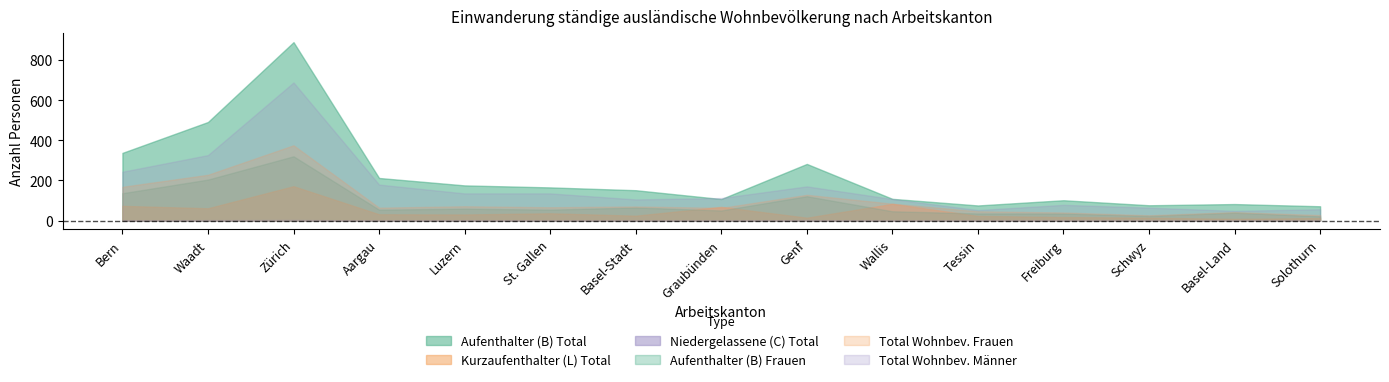

Reading left to right, what are all the values shown in this chart?

Aufenthalter (B) Total: Bern=337	Waadt=491	Zürich=889	Aargau=212	Luzern=175	St. Gallen=165	Basel-Stadt=151	Graubünden=107	Genf=282	Wallis=108	Tessin=75	Freiburg=101	Schwyz=76	Basel-Land=82	Solothurn=71
Kurzaufenthalter (L) Total: Bern=73	Waadt=61	Zürich=171	Aargau=31	Luzern=30	St. Gallen=36	Basel-Stadt=24	Graubünden=68	Genf=14	Wallis=83	Tessin=23	Freiburg=17	Schwyz=14	Basel-Land=8	Solothurn=12
Niedergelassene (C) Total: Bern=1	Waadt=2	Zürich=3	Aargau=0	Luzern=1	St. Gallen=0	Basel-Stadt=0	Graubünden=0	Genf=2	Wallis=0	Tessin=0	Freiburg=0	Schwyz=0	Basel-Land=0	Solothurn=0
Aufenthalter (B) Frauen: Bern=136	Waadt=204	Zürich=320	Aargau=54	Luzern=59	St. Gallen=54	Basel-Stadt=65	Graubünden=50	Genf=121	Wallis=46	Tessin=35	Freiburg=35	Schwyz=23	Basel-Land=39	Solothurn=21
Total ständige ausländische Wohnbevölkerung Frauen: Bern=168	Waadt=228	Zürich=375	Aargau=64	Luzern=71	St. Gallen=66	Basel-Stadt=70	Graubünden=63	Genf=128	Wallis=84	Tessin=46	Freiburg=40	Schwyz=26	Basel-Land=42	Solothurn=27
Total ständige ausländische Wohnbevölkerung Männer: Bern=243	Waadt=326	Zürich=688	Aargau=179	Luzern=135	St. Gallen=135	Basel-Stadt=105	Graubünden=112	Genf=170	Wallis=107	Tessin=52	Freiburg=78	Schwyz=64	Basel-Land=48	Solothurn=56